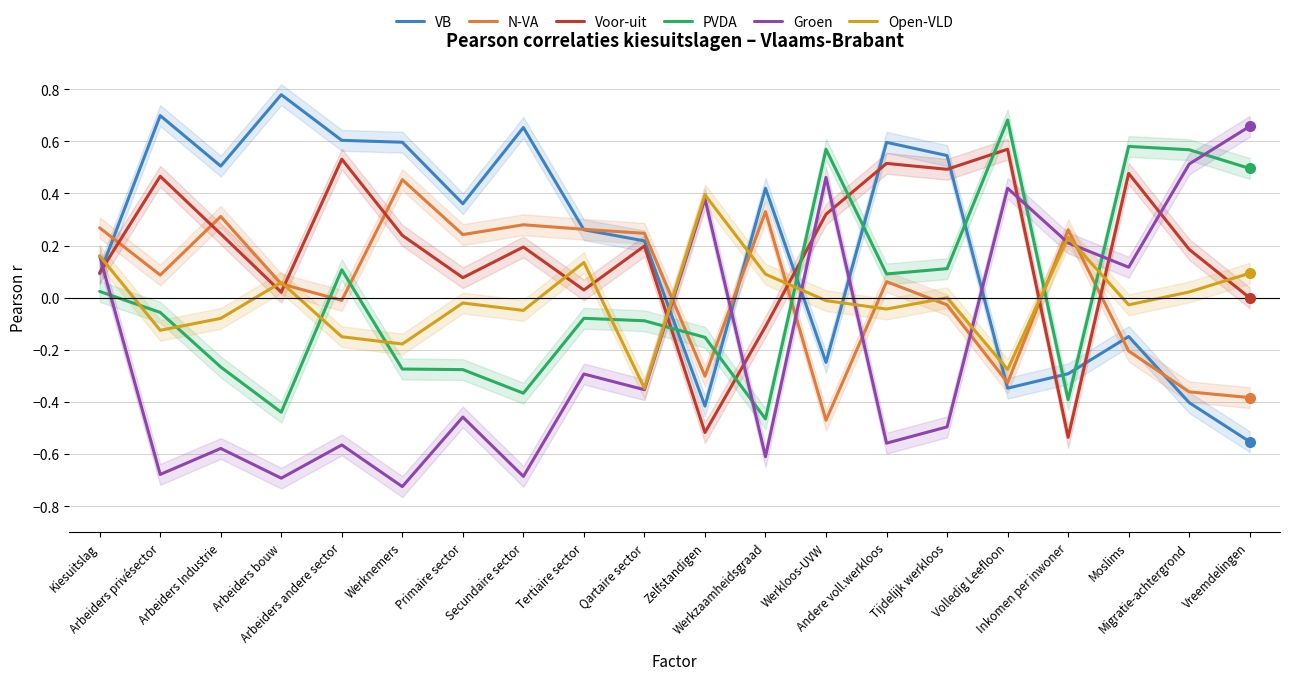

How many intersections are there between VB and PVDA?

7